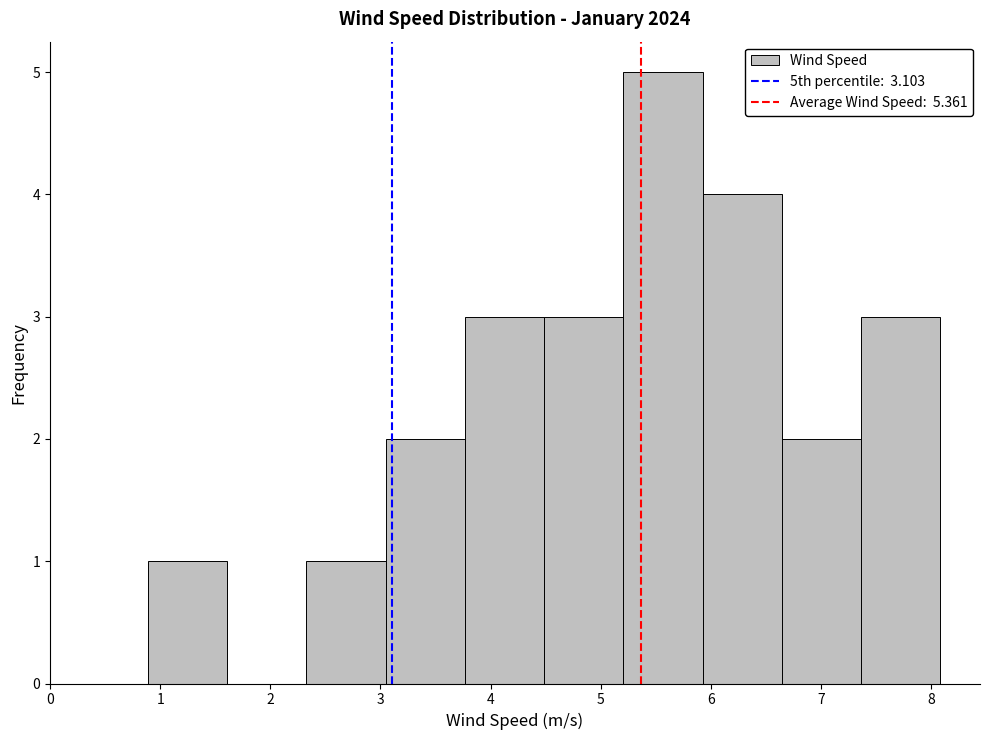

How tall is the bar that spans 6.6 to 7.4 on the x-axis? Neither the bar edges nor the heights are printed on the chart, so give them approximately, as read against the axes.

2